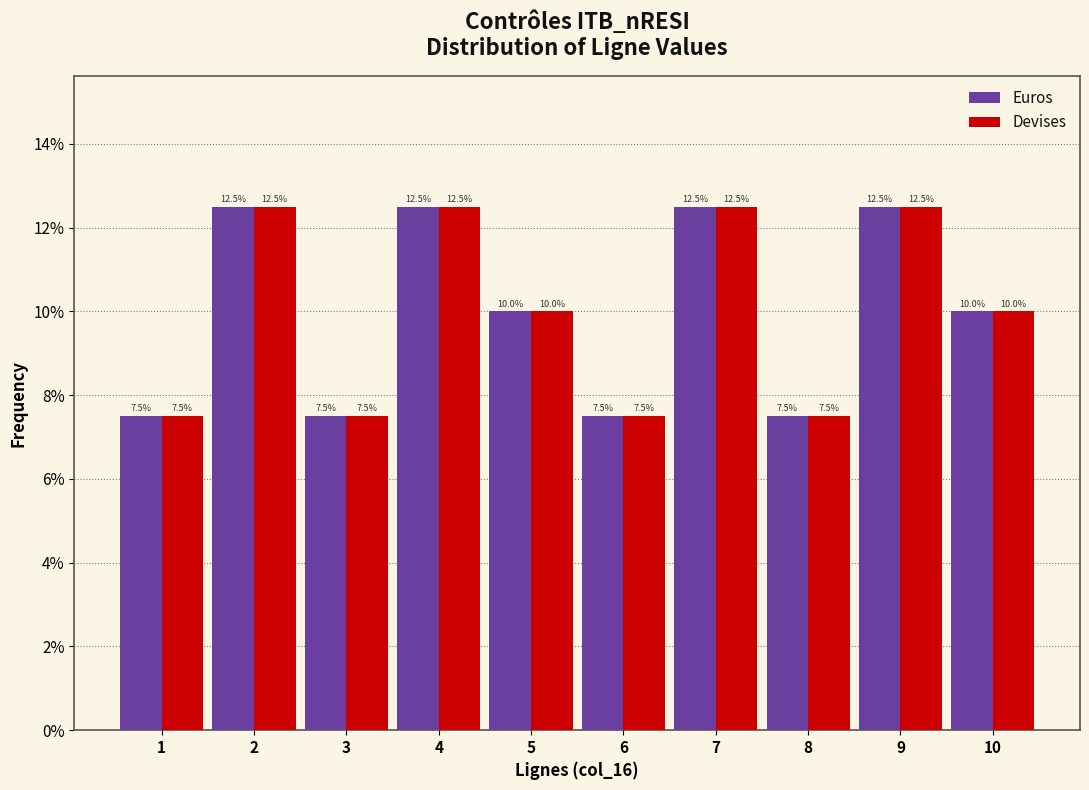

Reading left to right, transcribe all the data shown in this chart.

Euros: 7.5	12.5	7.5	12.5	10.0	7.5	12.5	7.5	12.5	10.0
Devises: 7.5	12.5	7.5	12.5	10.0	7.5	12.5	7.5	12.5	10.0